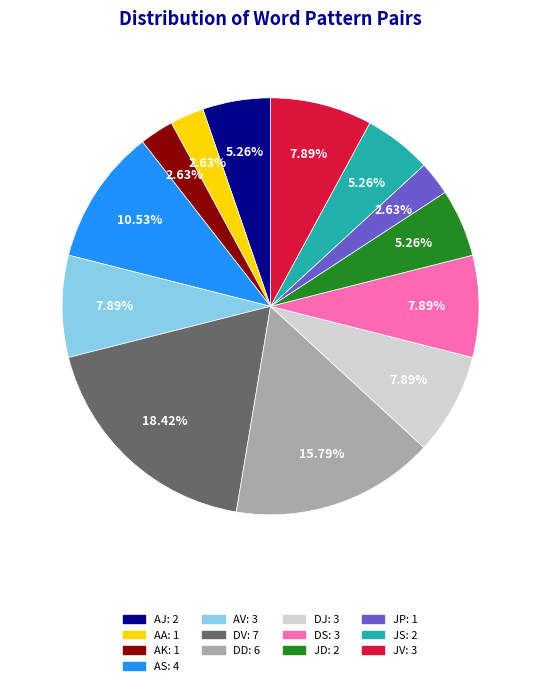

To the nearest percent, what is the difference between the largest and smallest slice percentages?

16%